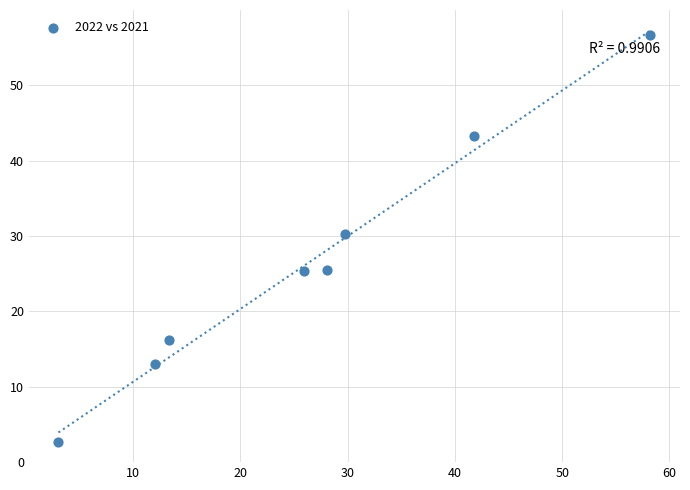

What Y value in the scatter plot is closest to 29?

30.3